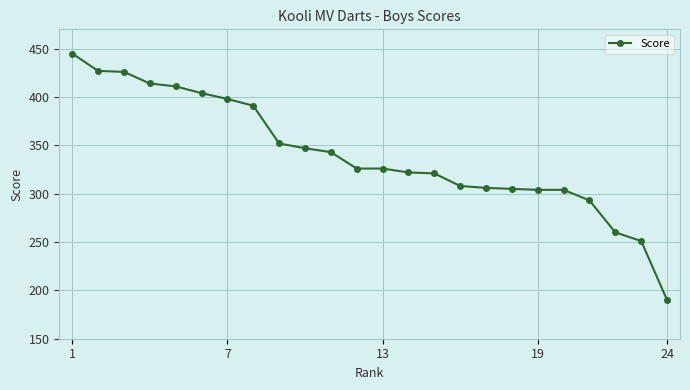

What is the value of the 23rd point from the left?

251